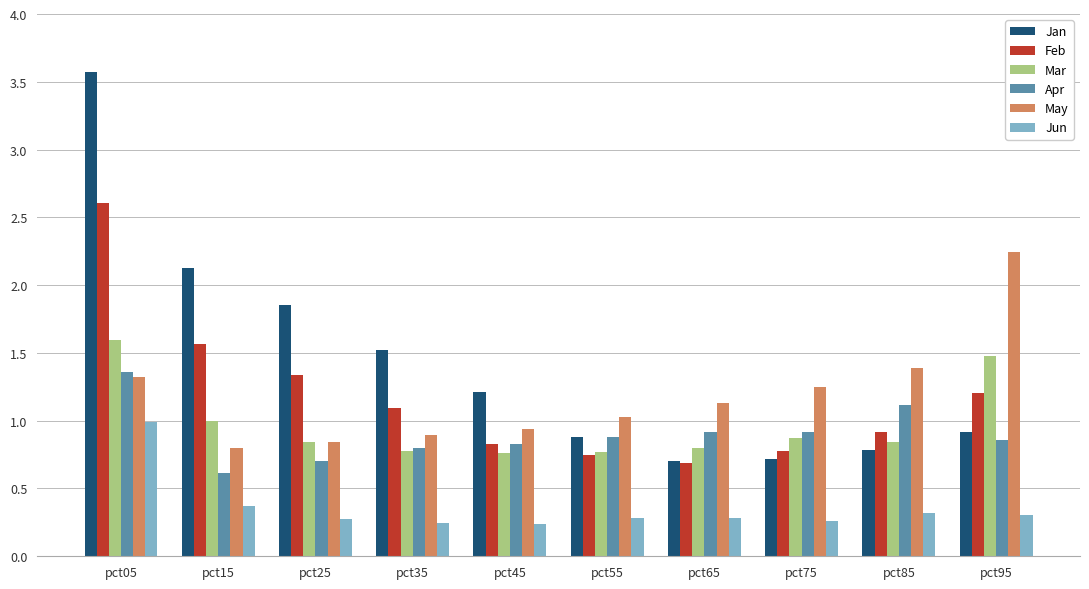

What is the difference between the maximum and minimum values in the May series?

1.4